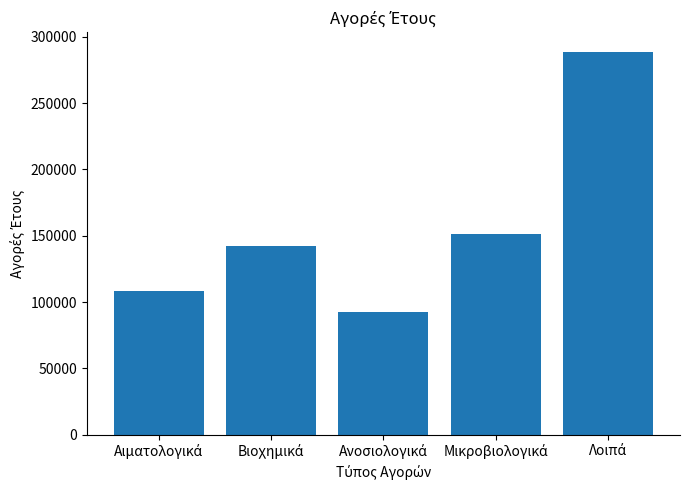

What is the difference between the second highest and minimum values?

59014.0